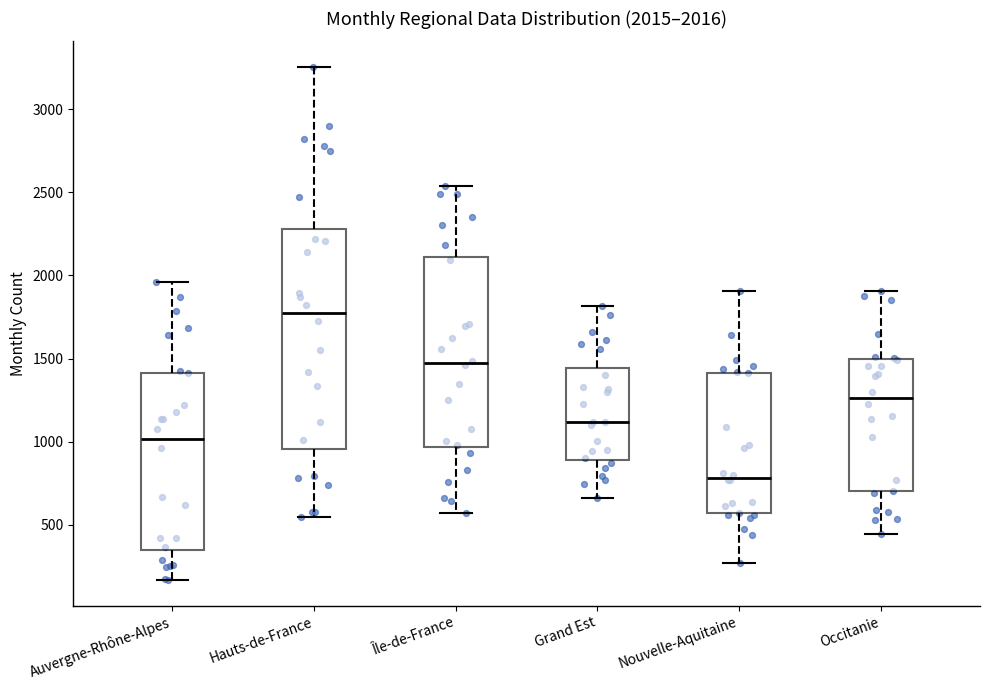

Which box's median line is the highest?

Hauts-de-France